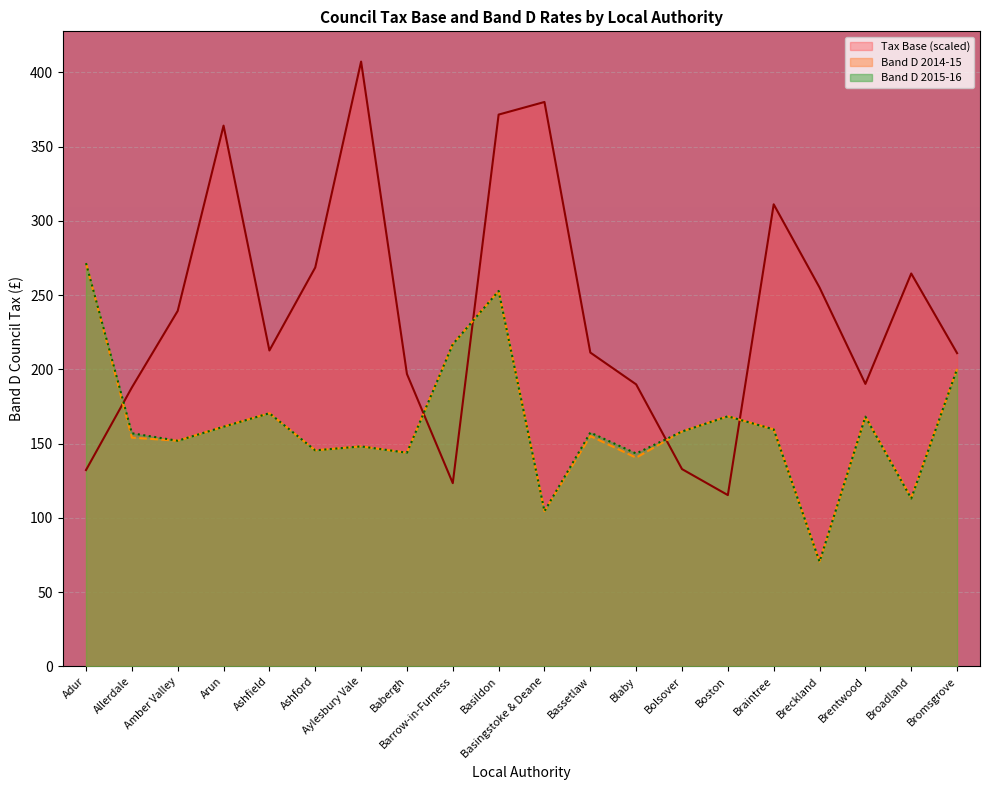

How many lines are shown in the chart?

3